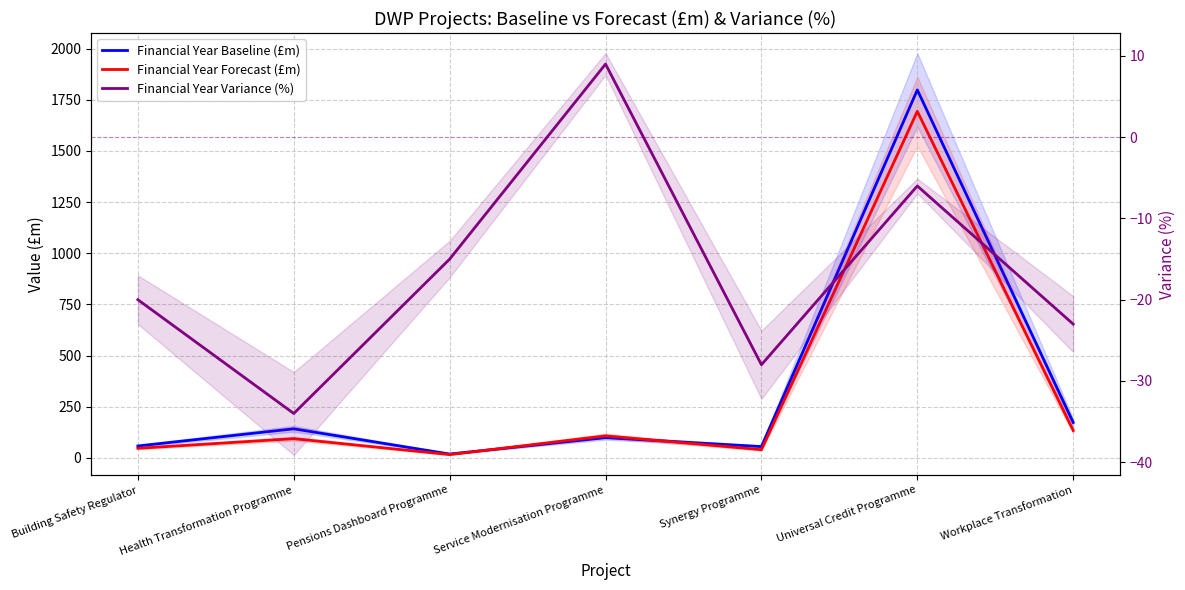

Does the chart display data point markers on the line(s)?

No